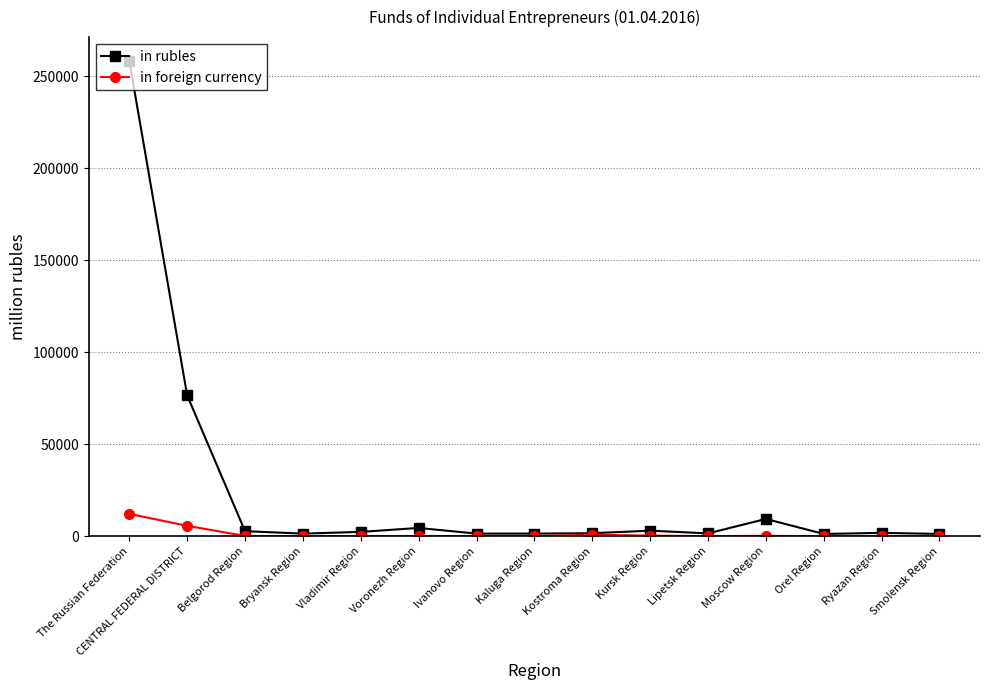

Rank the series by their maximum value, from lowest to highest.

in foreign currency, in rubles